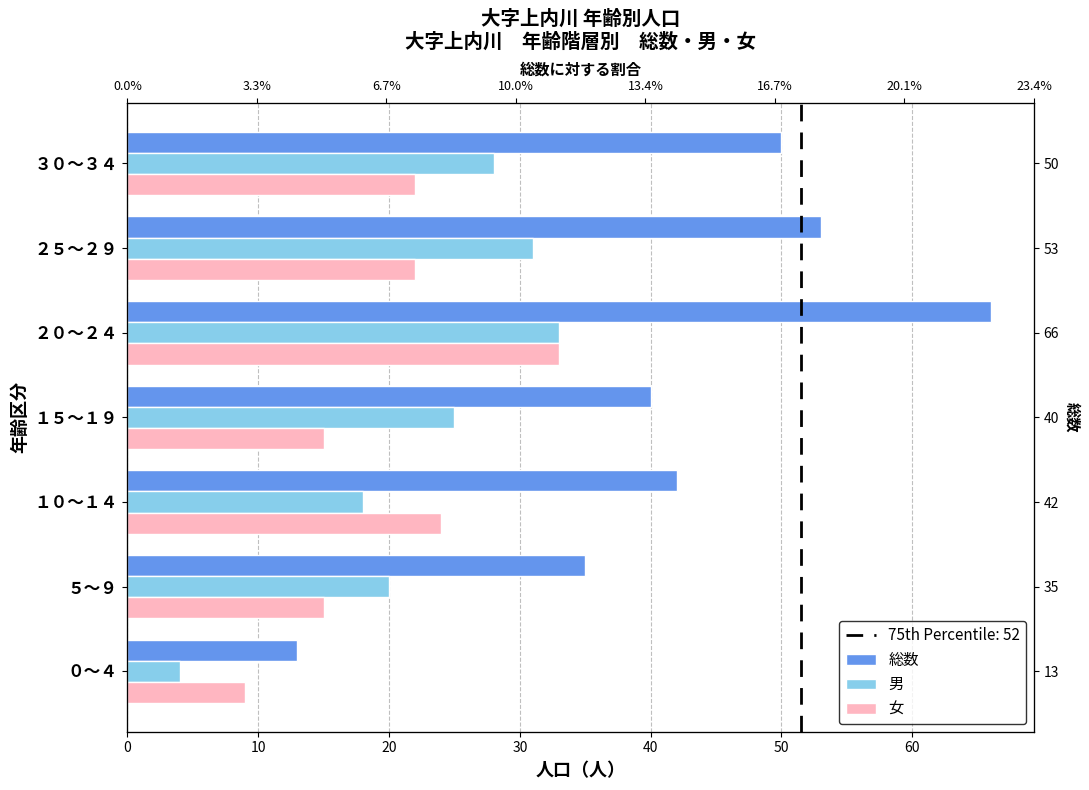

How many bars are there in total?

21